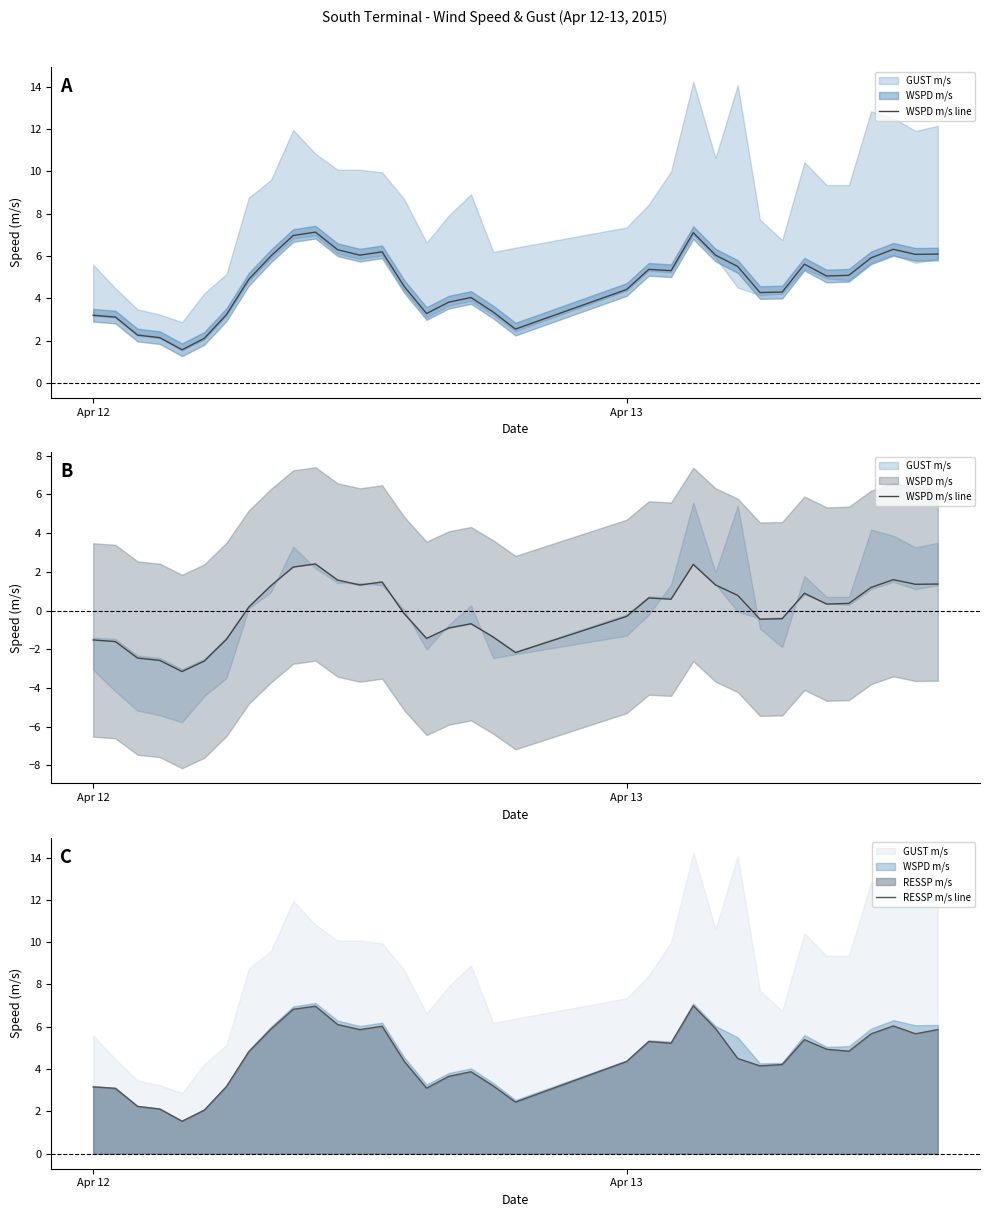

What is the lowest value of the RESSP m/s line series?

1.5